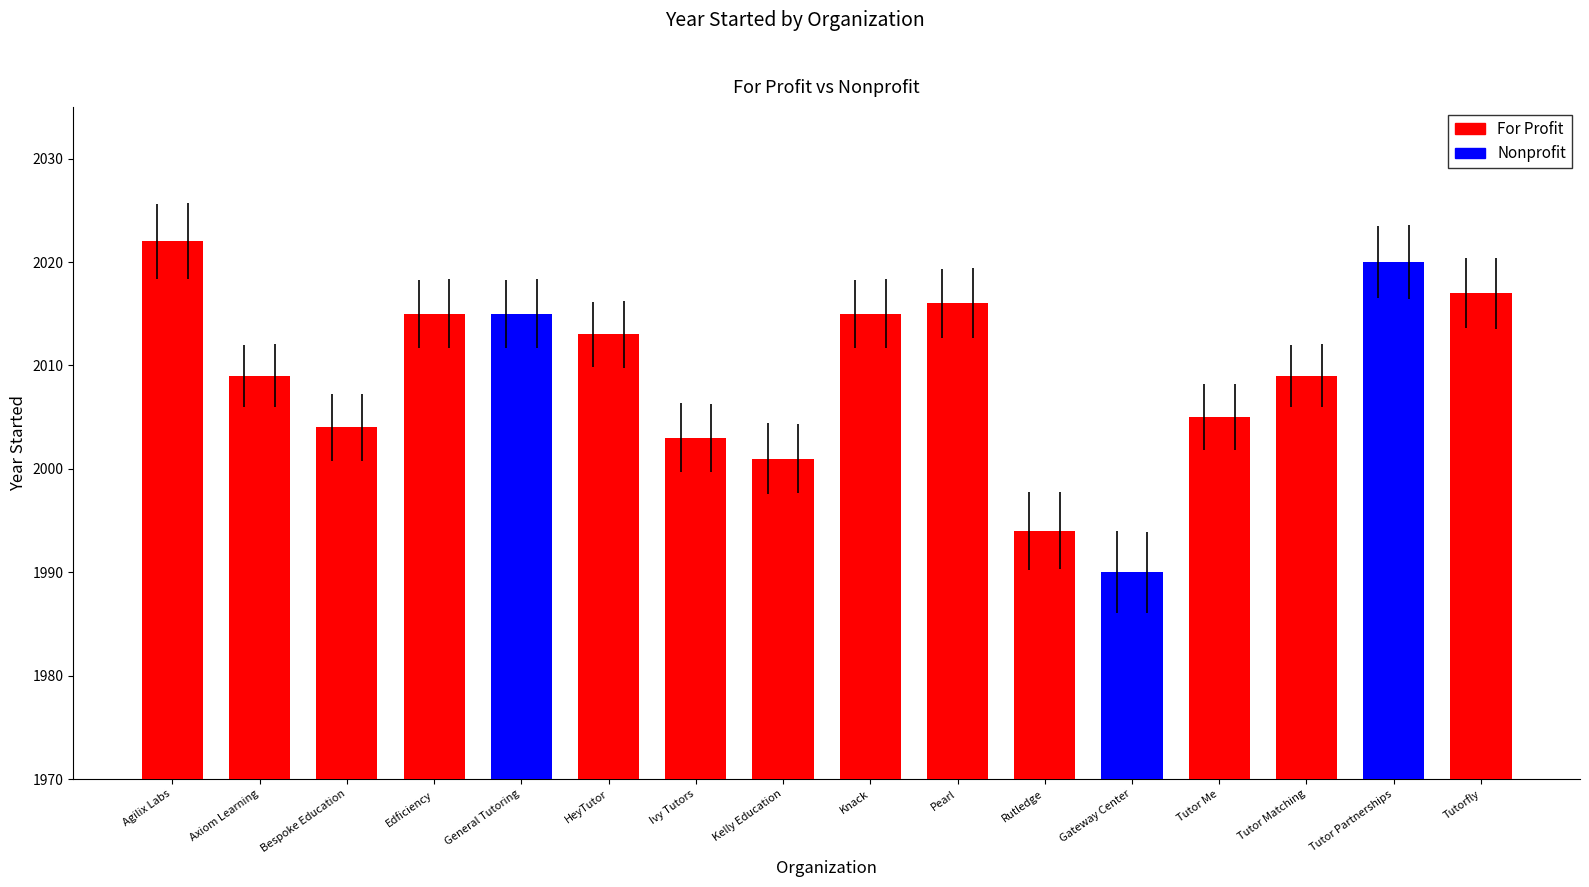

Which has a higher value, Kelly Education or Tutorfly?

Tutorfly